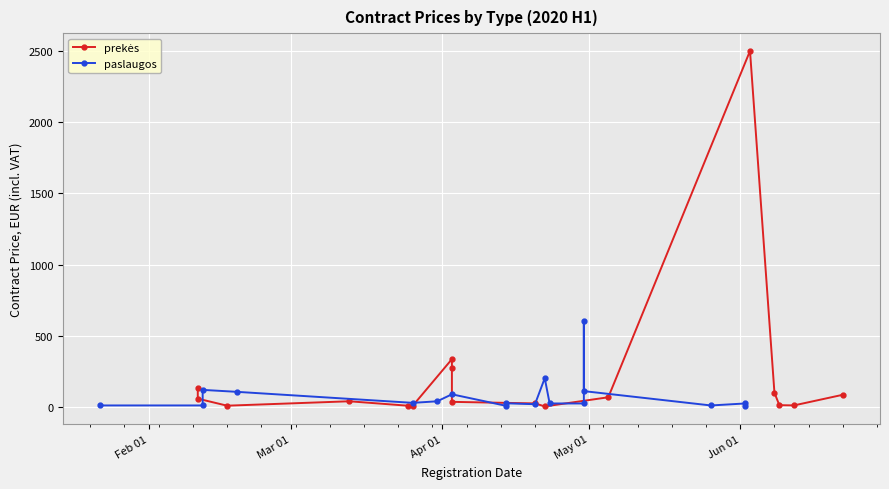

What is the minimum value shown in the chart?

3.9